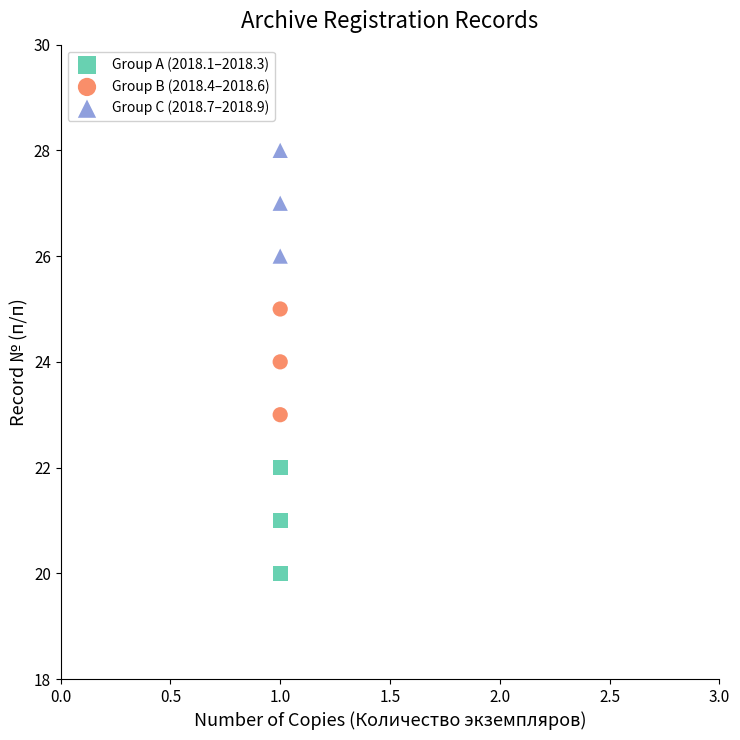

Which series contains the highest Y value?

Group C (2018.7–2018.9)